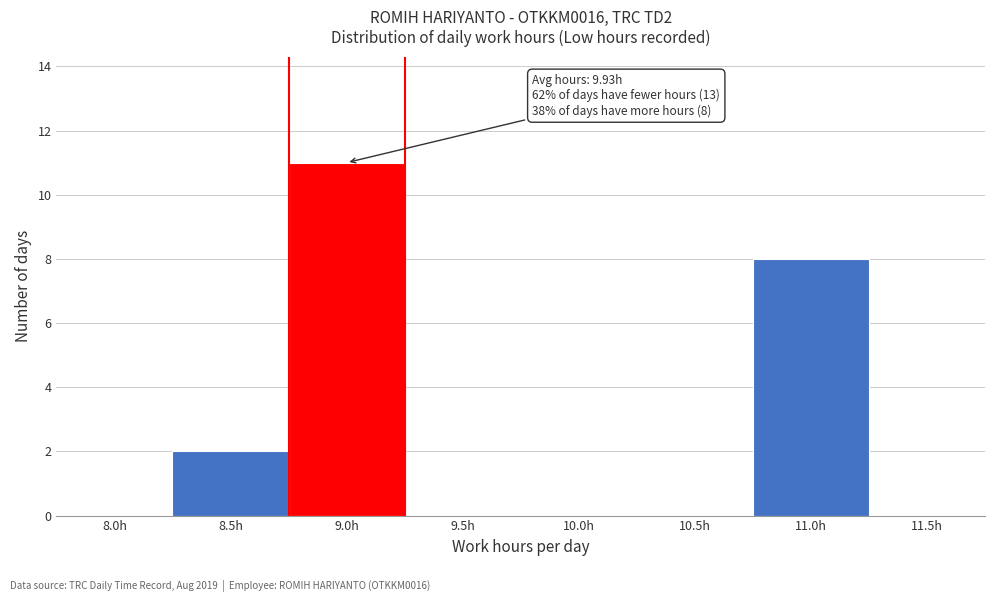

Reading right to left, extract all data points from this chart.

11.5h=0	11.0h=8	10.5h=0	10.0h=0	9.5h=0	9.0h=11	8.5h=2	8.0h=0